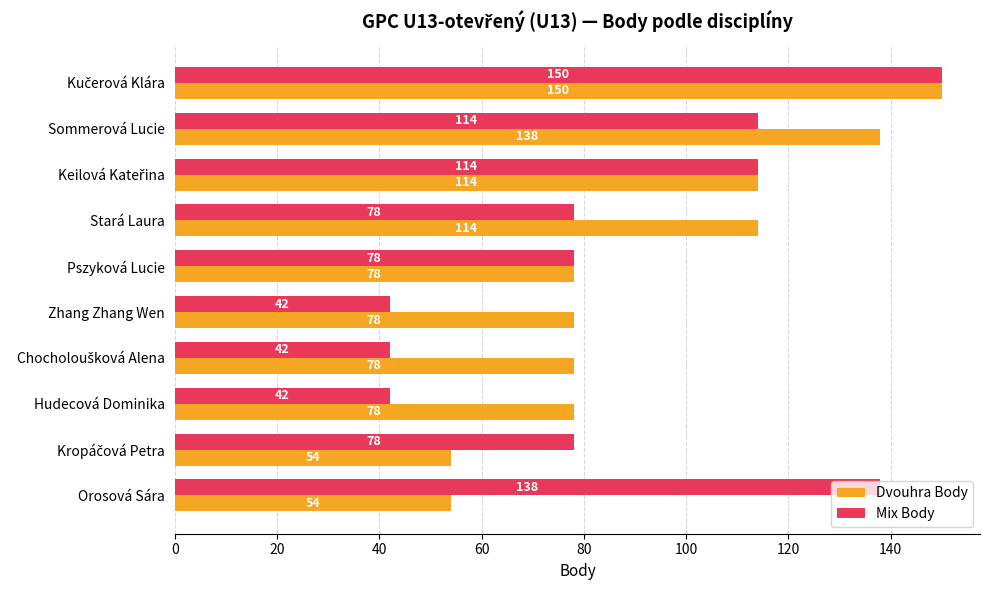

At how many categories does at least one series exceed 44?

10